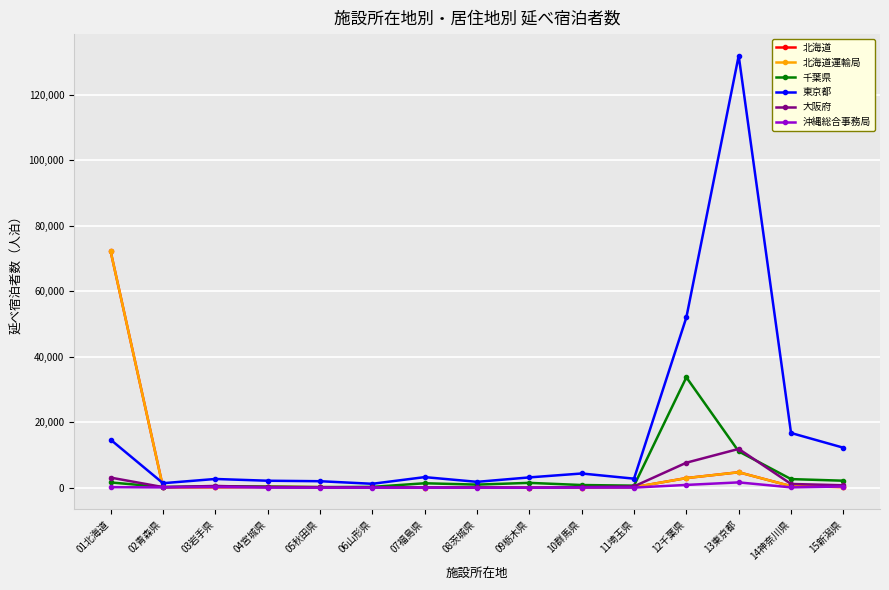

List the series in order of their peak value, highest first.

東京都, 北海道, 北海道運輸局, 千葉県, 大阪府, 沖縄総合事務局